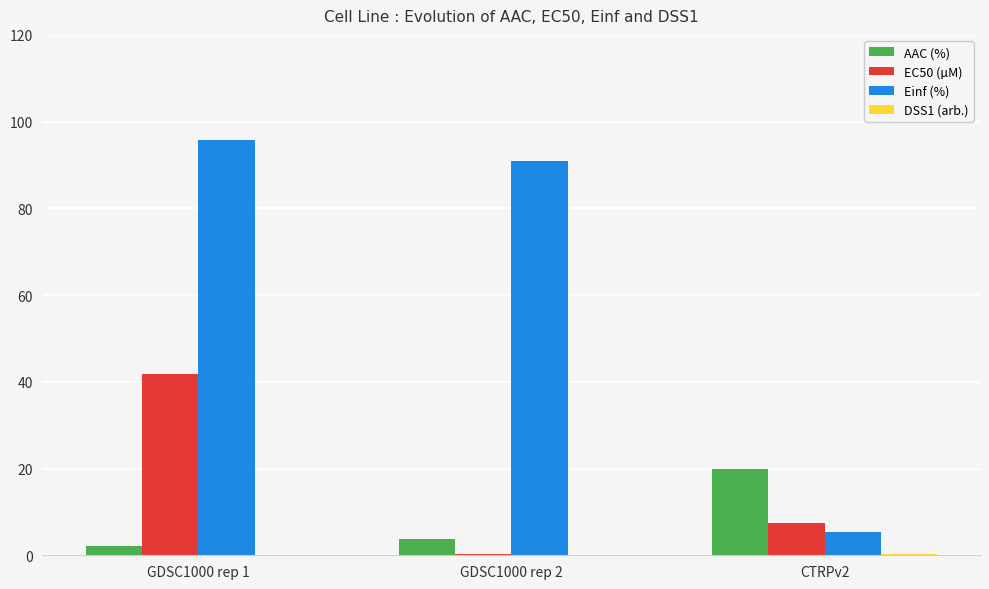

What is the sum of the Einf (%) values at GDSC1000 rep 2 and CTRPv2?

96.3